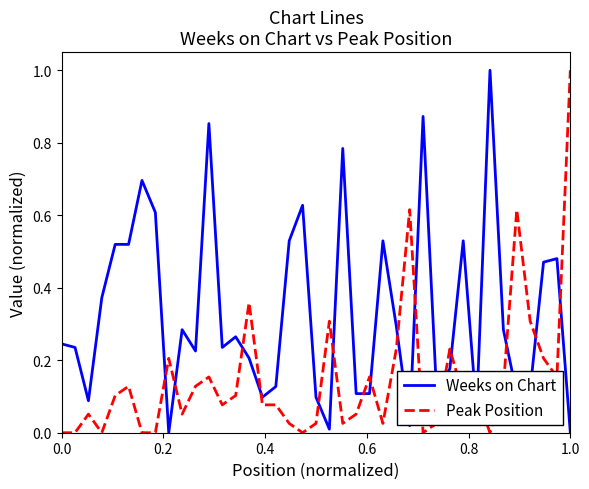

Rank the series by their average value, from highest to lowest.

Weeks on Chart, Peak Position